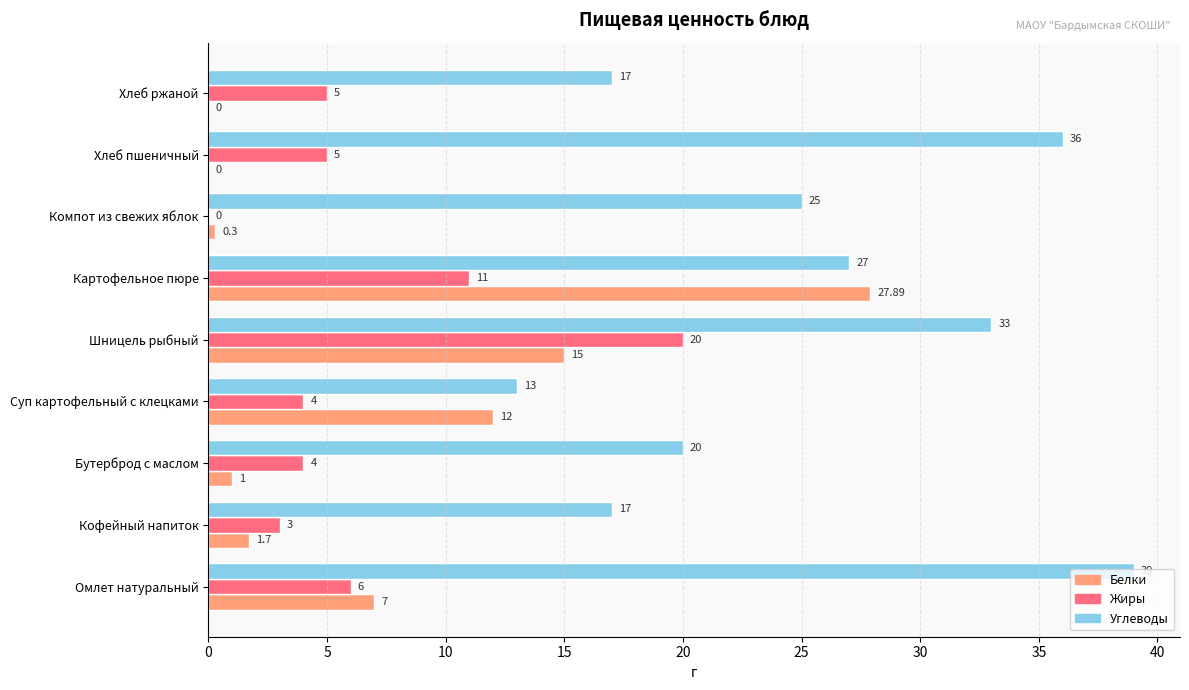

What is the average value of the Углеводы series?

25.2